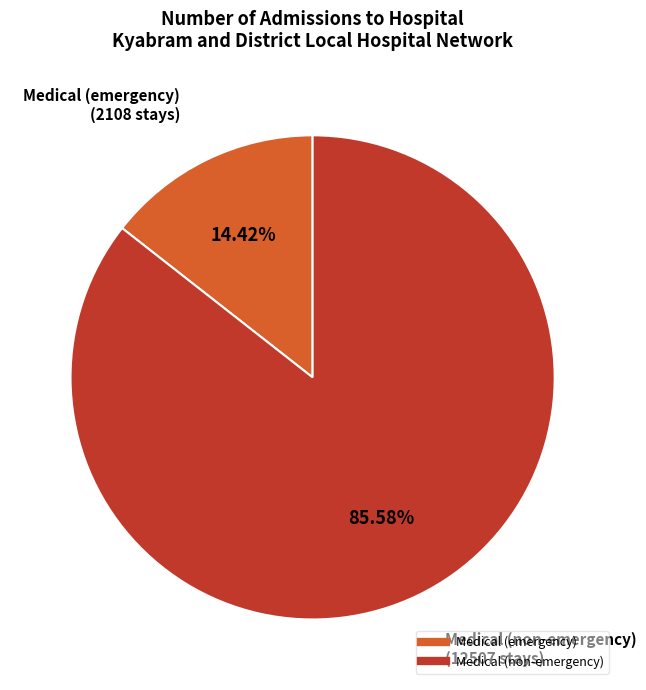

Which slice is the largest?

Medical (non-emergency)